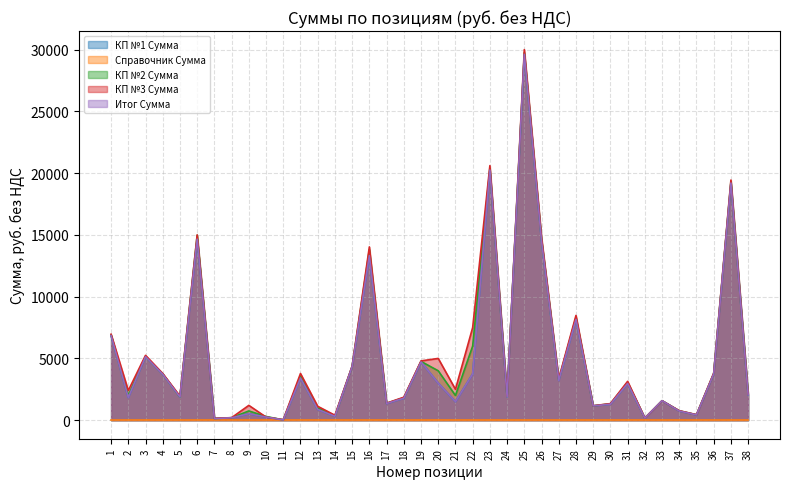

At which label does Итог Сумма first exceed 2040?

1